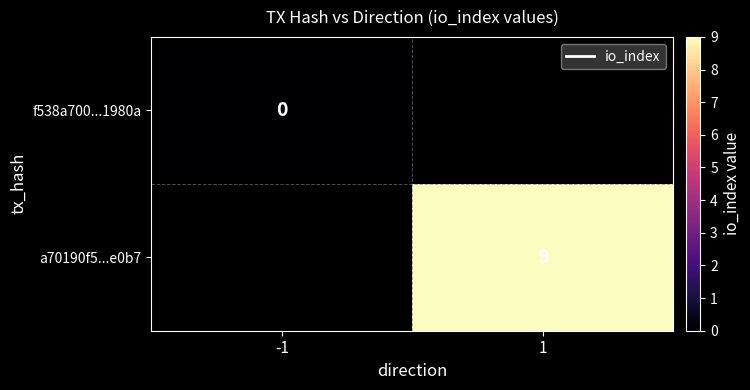

Is the value of f538a700...1980a at -1 greater than the value of a70190f5...e0b7 at 1?

No